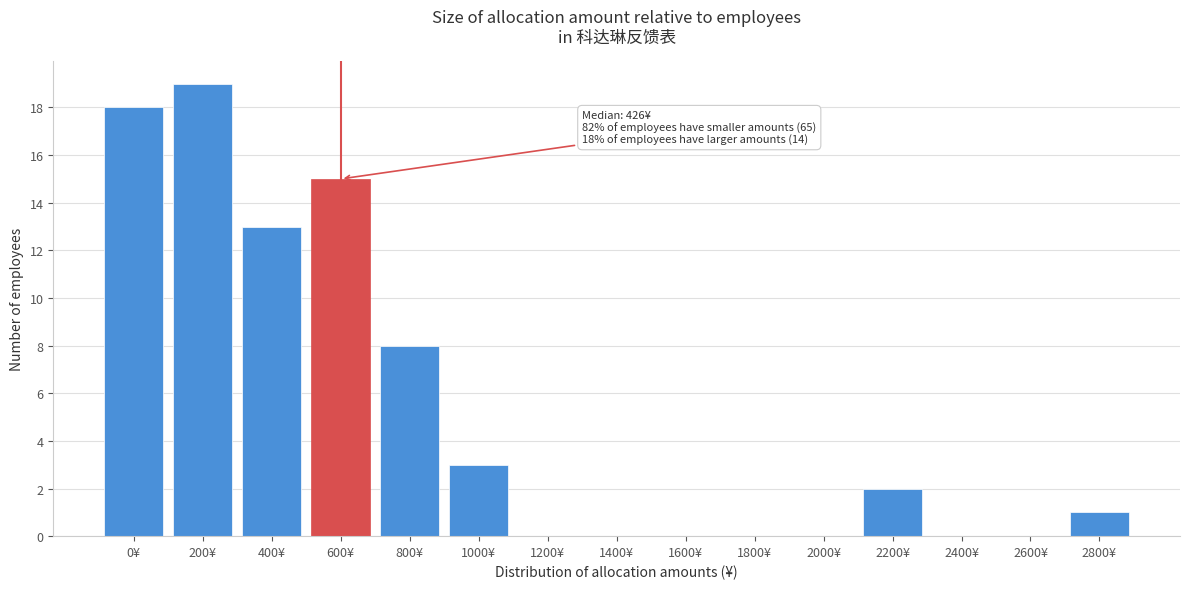

Reading right to left, extract all data points from this chart.

2800¥=1	2600¥=0	2400¥=0	2200¥=2	2000¥=0	1800¥=0	1600¥=0	1400¥=0	1200¥=0	1000¥=3	800¥=8	600¥=15	400¥=13	200¥=19	0¥=18